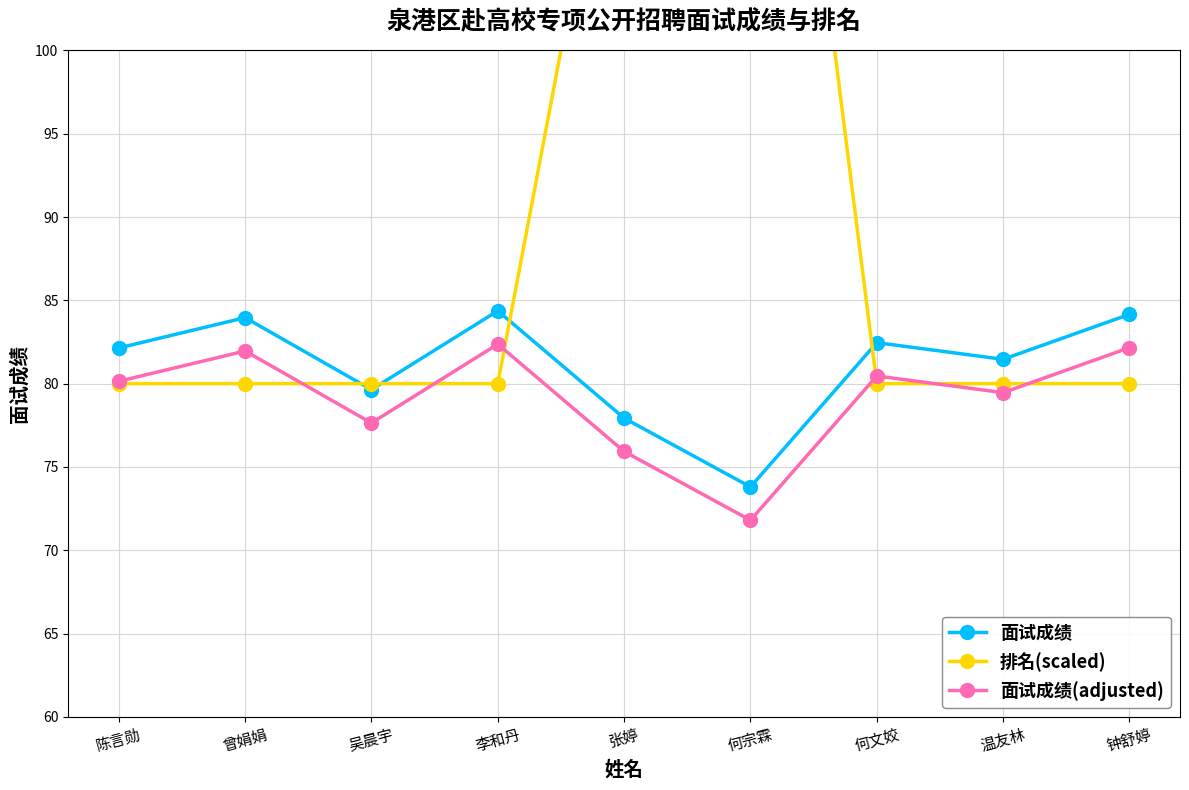

The 面试成绩 series shows 81.5 at 温友林. True or false?

True